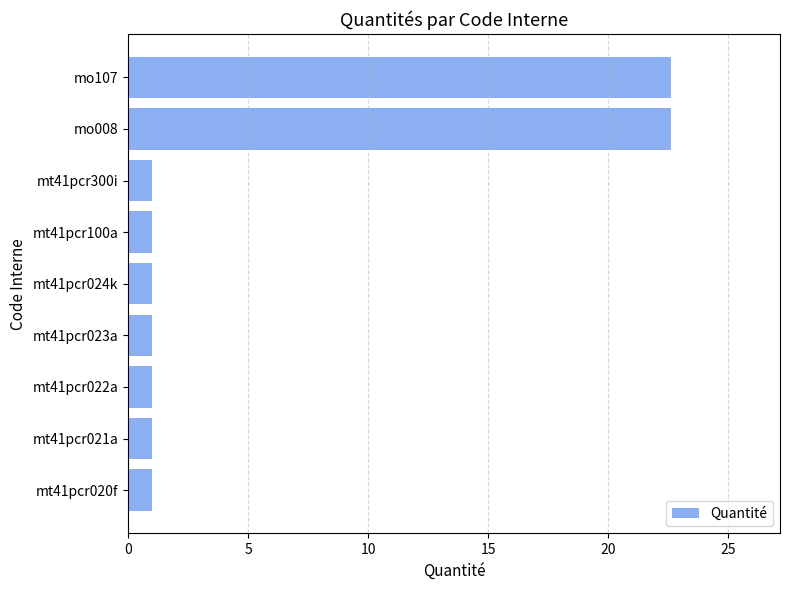

The value at mt41pcr023a is 1.0. True or false?

True